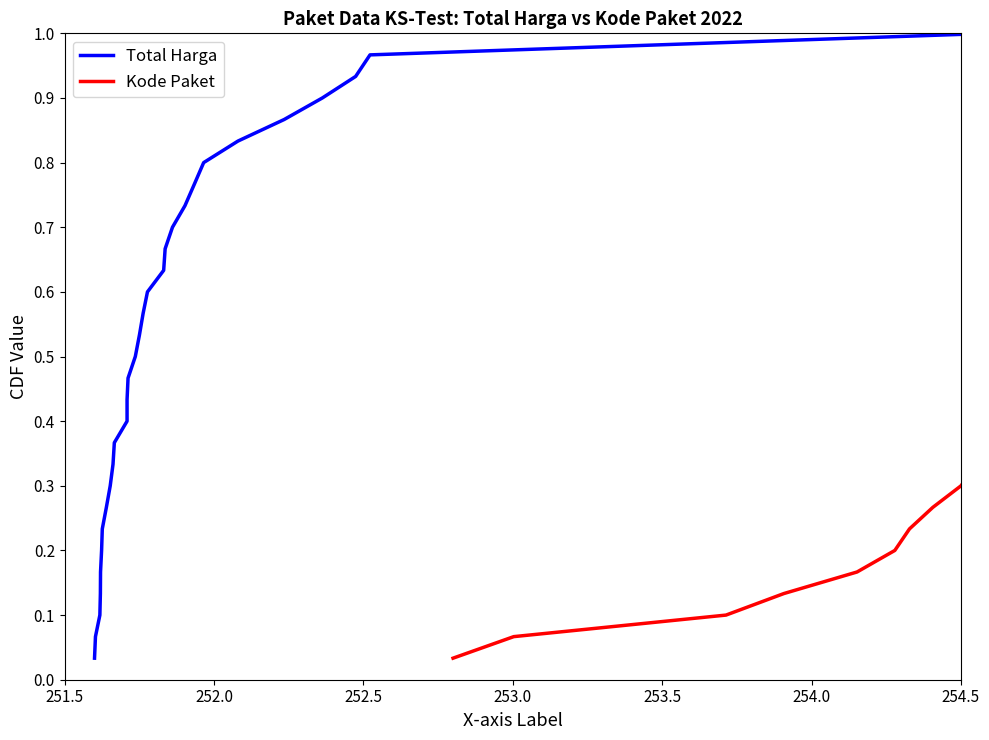

At how many categories does at least one series exceed 0?

30